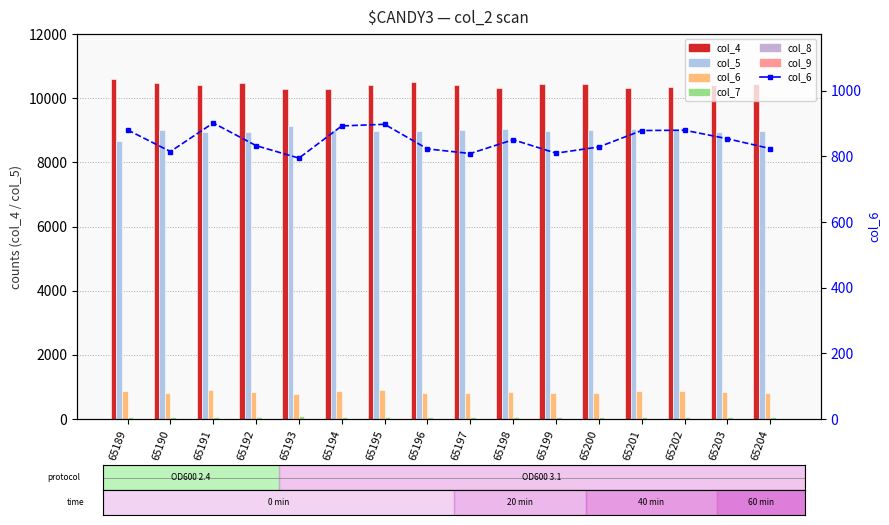

How many bars are there in total?

96